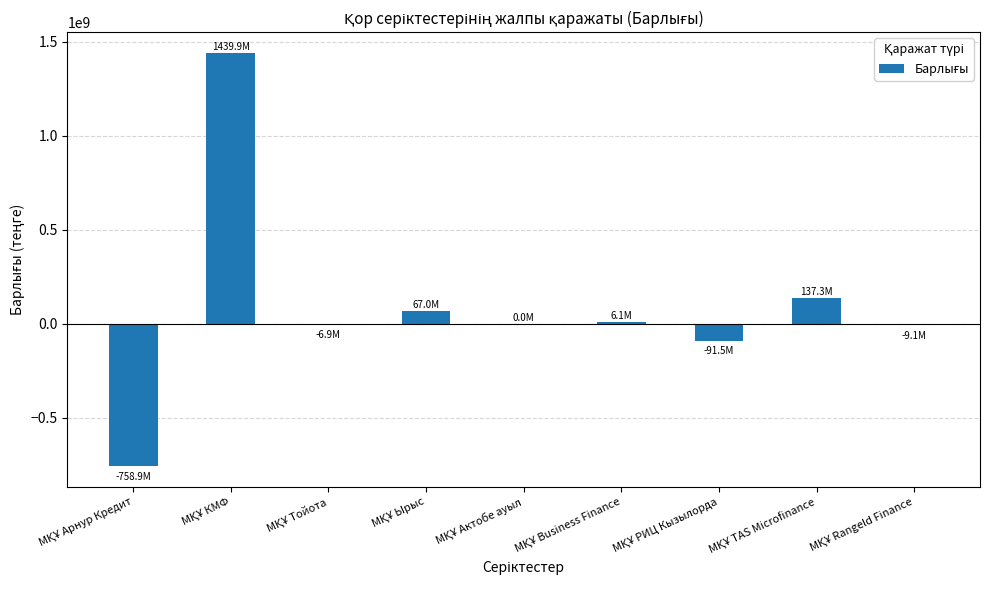

What is the maximum value shown in the chart?

1439939668.7